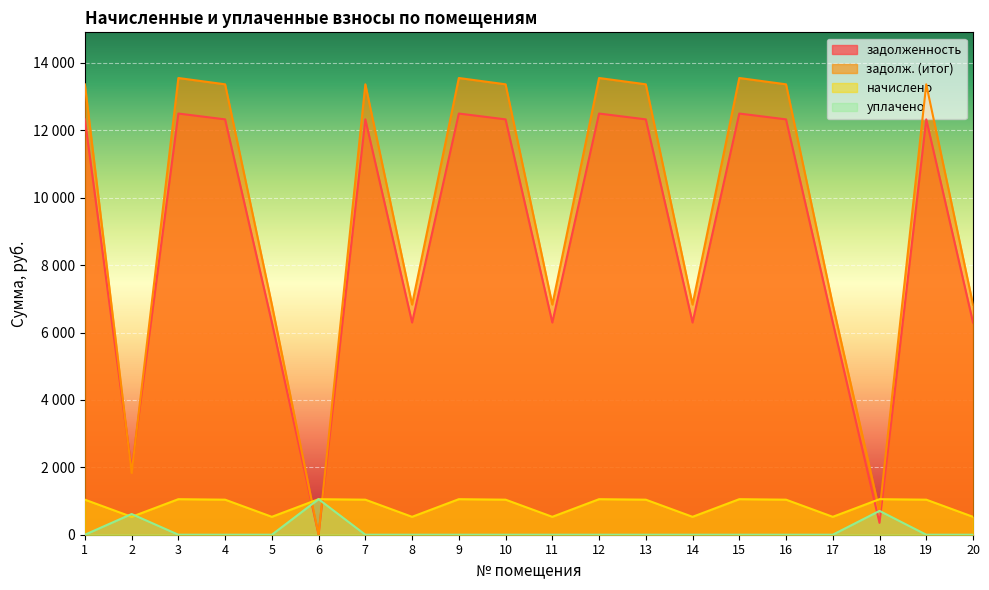

Which series has the largest range (max minus min)?

задолж. (итог)